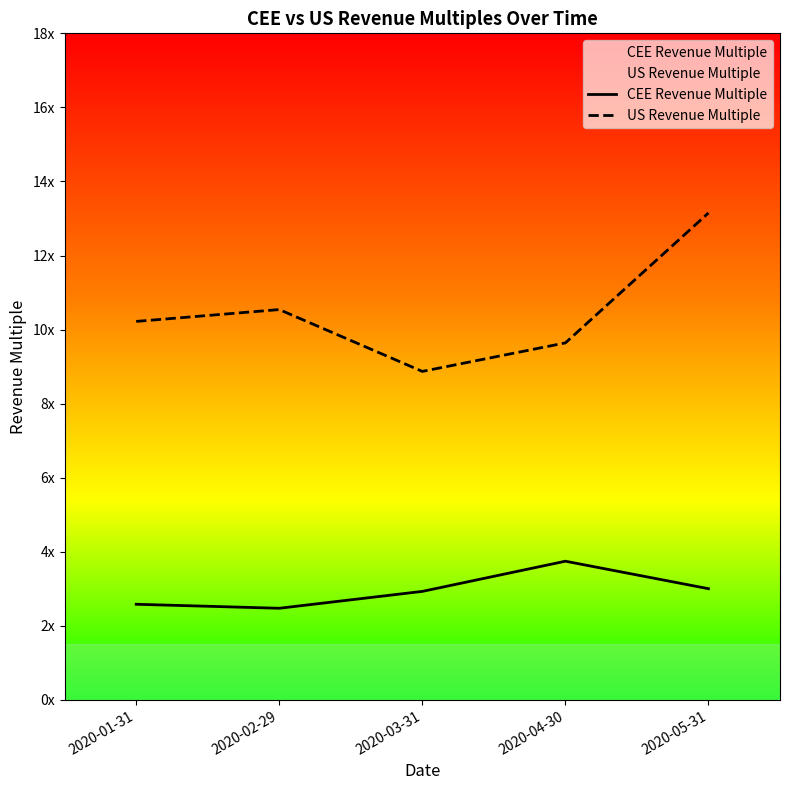

List the series in order of their overall mean, highest first.

US Revenue Multiple, CEE Revenue Multiple